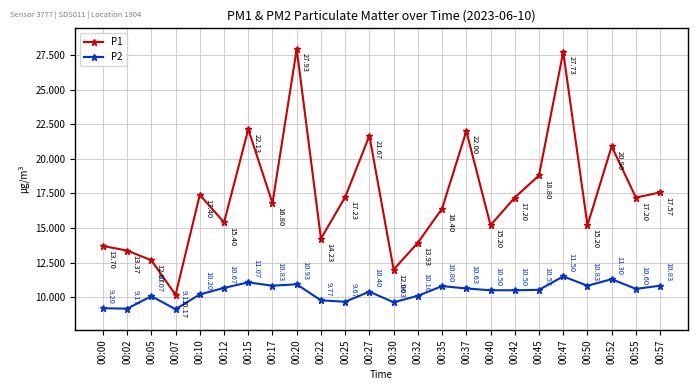

The value of P2 at 00:07 is 3.1. True or false?

False